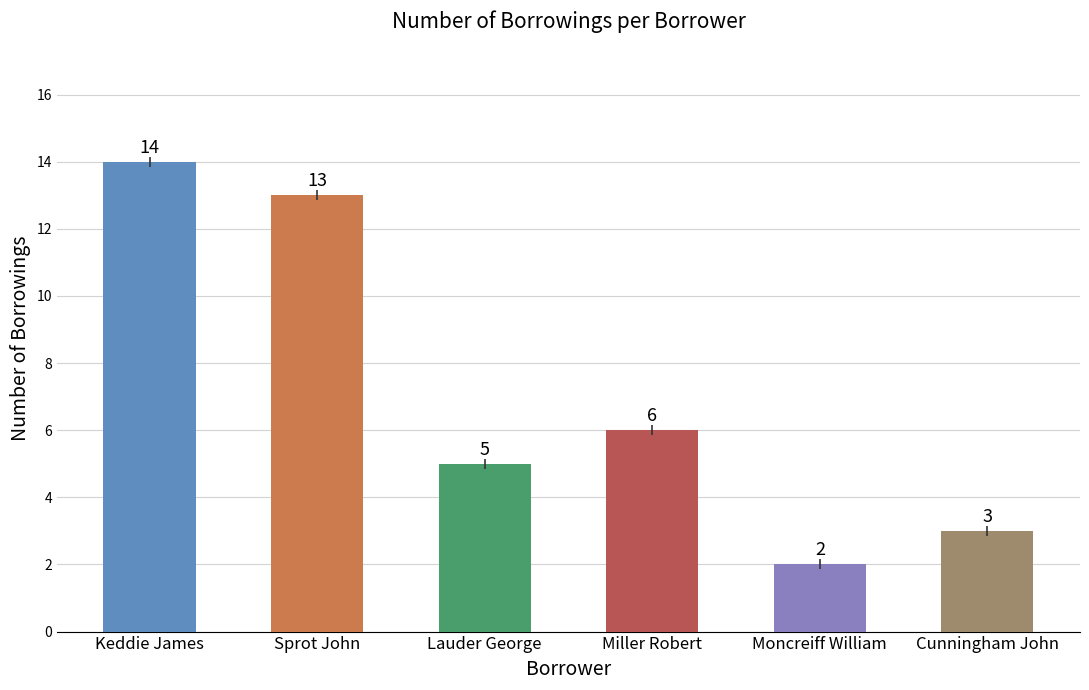

What is the difference between the values at Sprot John and Keddie James?

1